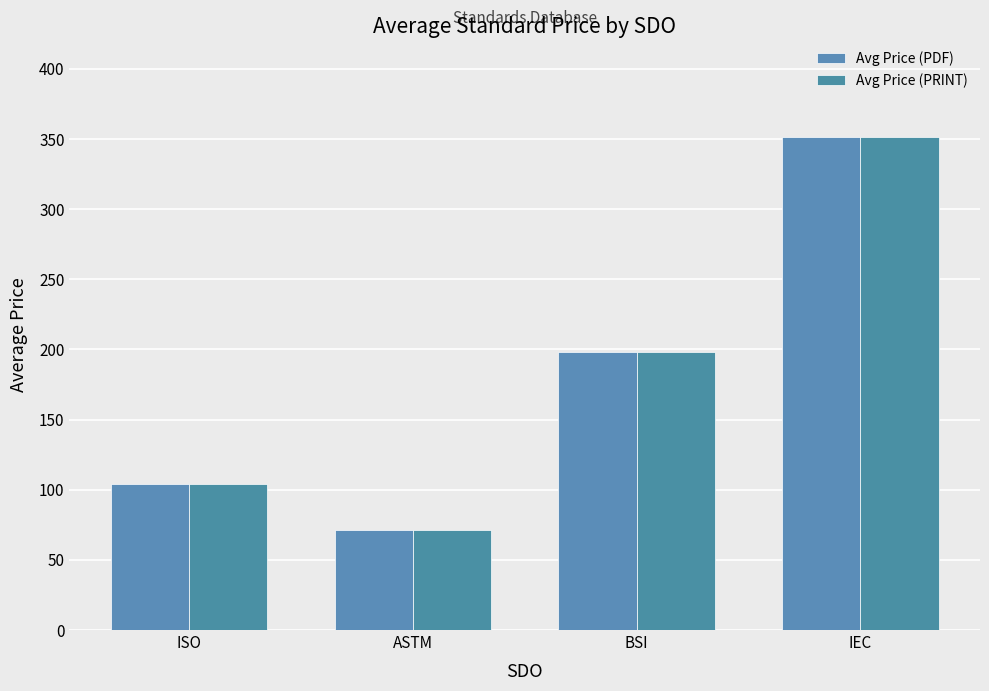

How many groups of bars are there?

4